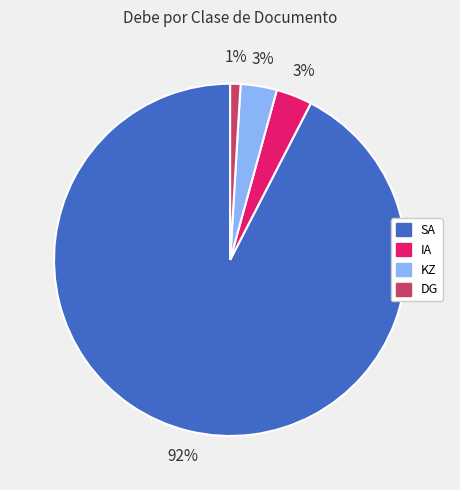

To the nearest percent, what is the average slice percentage?

25%